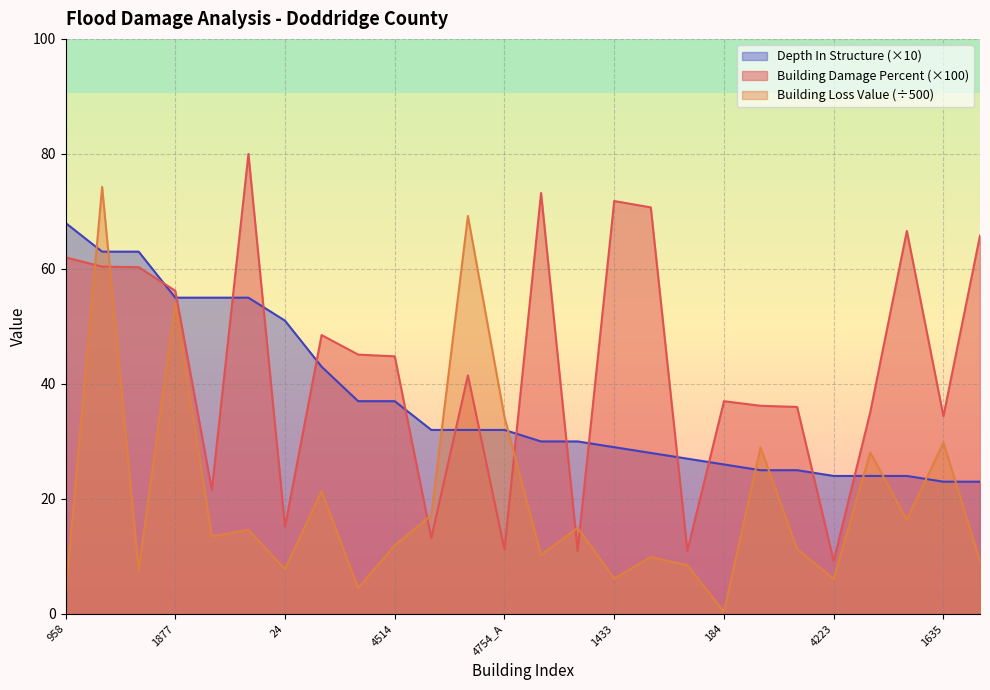

Which series has the largest range (max minus min)?

Building Loss Value (÷500)